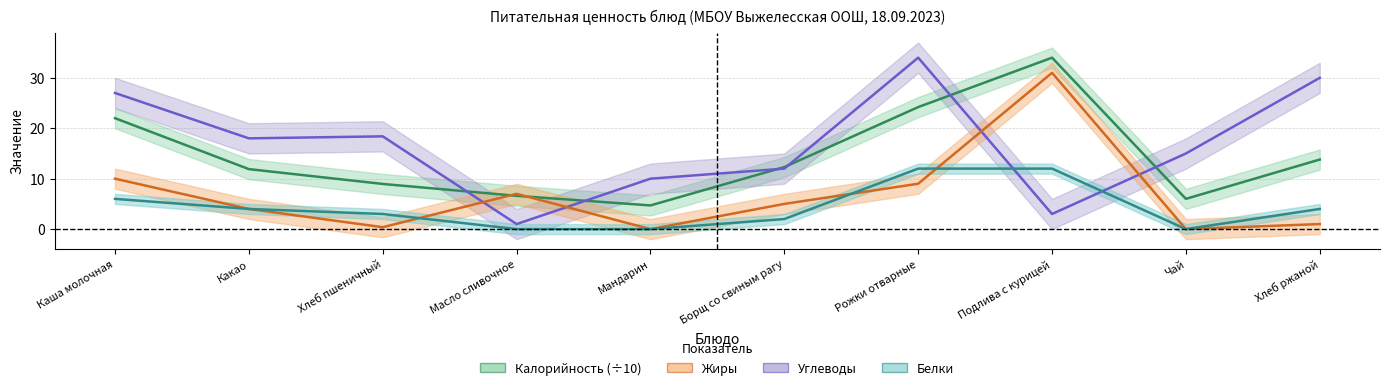

Reading left to right, what are all the values shown in this chart?

Калорийность: Каша молочная=22.0	Какао=11.9	Хлеб пшеничный=9.0	Масло сливочное=6.6	Мандарин=4.7	Борщ со свиным рагу=12.3	Рожки отварные=24.2	Подлива с курицей=34.0	Чай=6.0	Хлеб ржаной=13.8
Белки: Каша молочная=6.0	Какао=4.0	Хлеб пшеничный=3.0	Масло сливочное=0.0	Мандарин=0.0	Борщ со свиным рагу=2.0	Рожки отварные=12.0	Подлива с курицей=12.0	Чай=0.0	Хлеб ржаной=4.0
Жиры: Каша молочная=10.0	Какао=4.0	Хлеб пшеничный=0.4	Масло сливочное=7.0	Мандарин=0.0	Борщ со свиным рагу=5.0	Рожки отварные=9.0	Подлива с курицей=31.0	Чай=0.0	Хлеб ржаной=1.0
Углеводы: Каша молочная=27.0	Какао=18.0	Хлеб пшеничный=18.4	Масло сливочное=1.0	Мандарин=10.0	Борщ со свиным рагу=12.0	Рожки отварные=34.0	Подлива с курицей=3.0	Чай=15.0	Хлеб ржаной=30.0